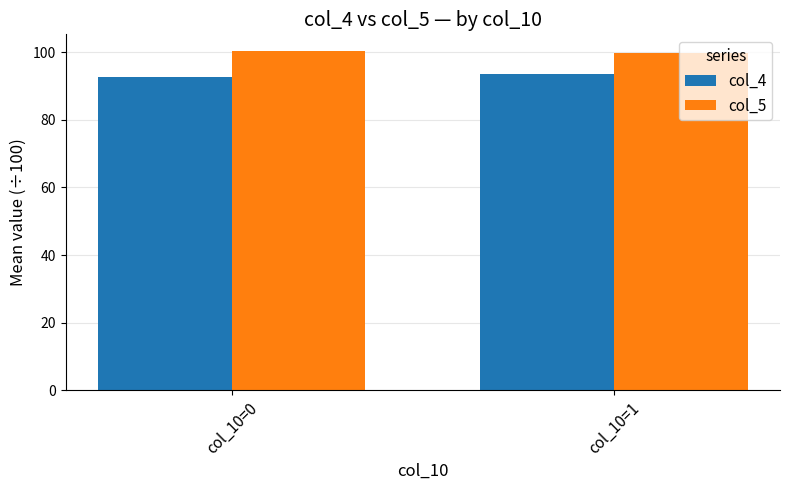

What is the sum of all col_4 values?

186.3